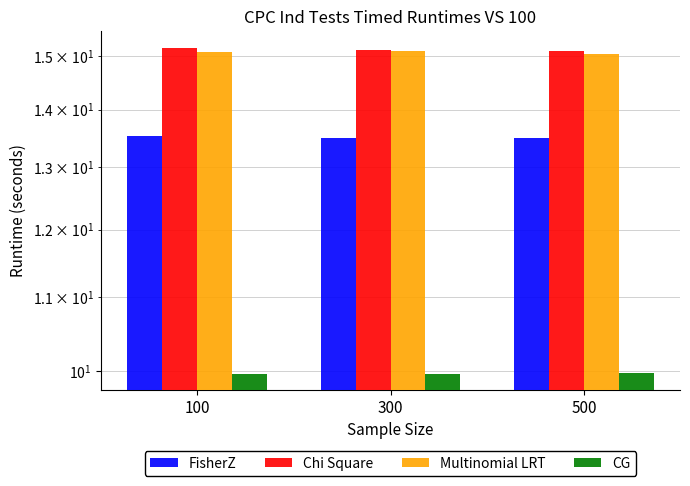

What is the greatest value displayed?

15.2